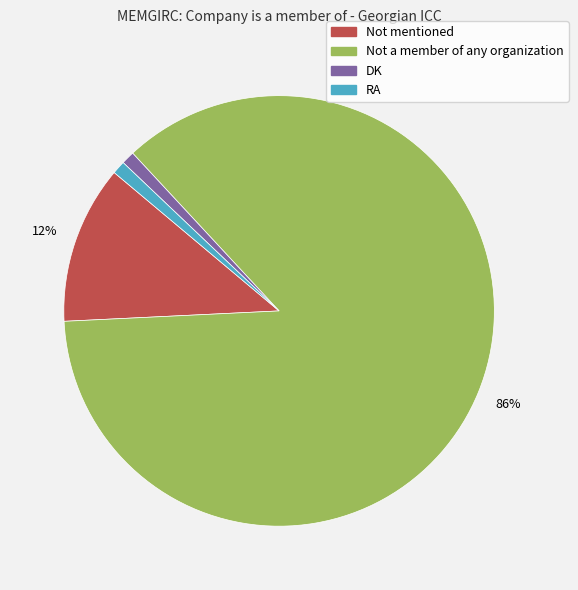

To the nearest percent, what is the difference between the largest and smallest slice percentages?

85%